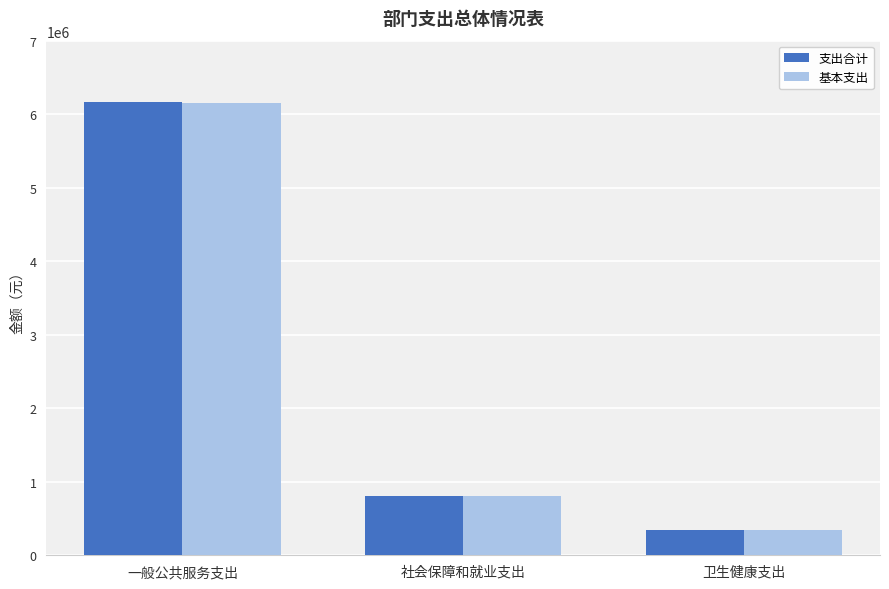

Where is 基本支出 nearest to the value 3248839?

社会保障和就业支出